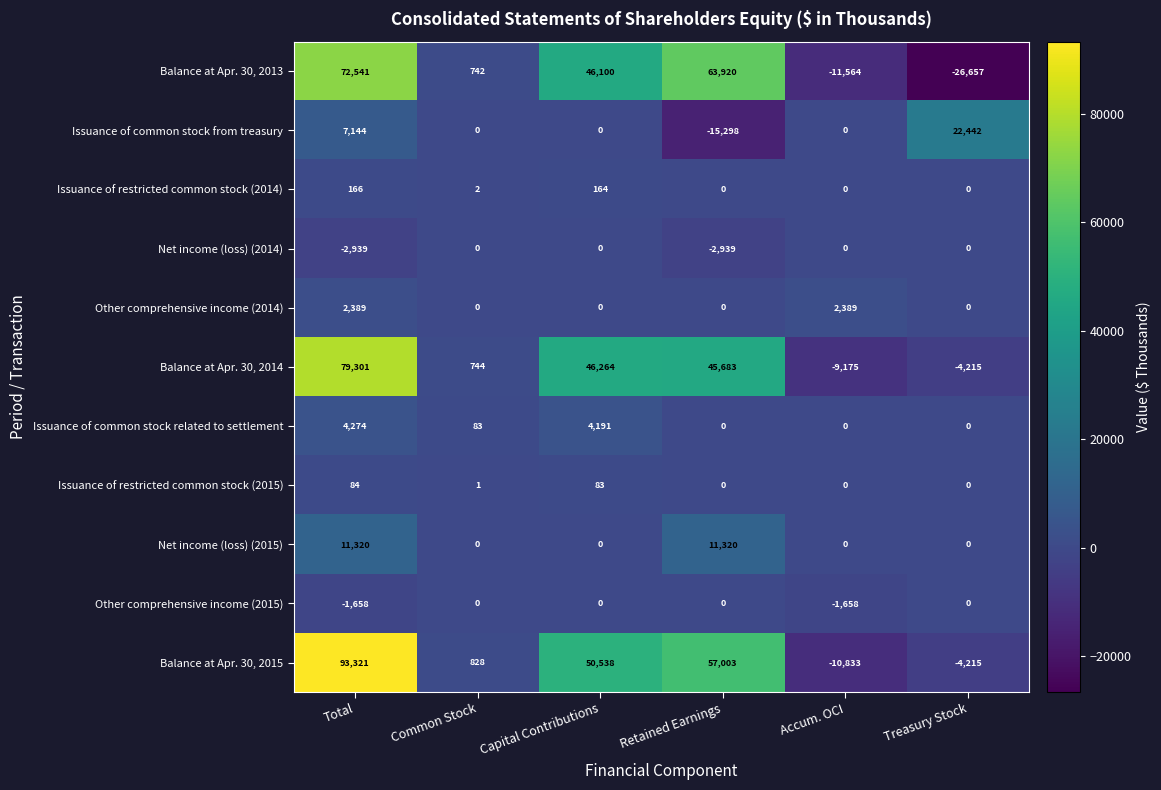

Which series has the widest spread of values?

Balance at Apr. 30, 2015